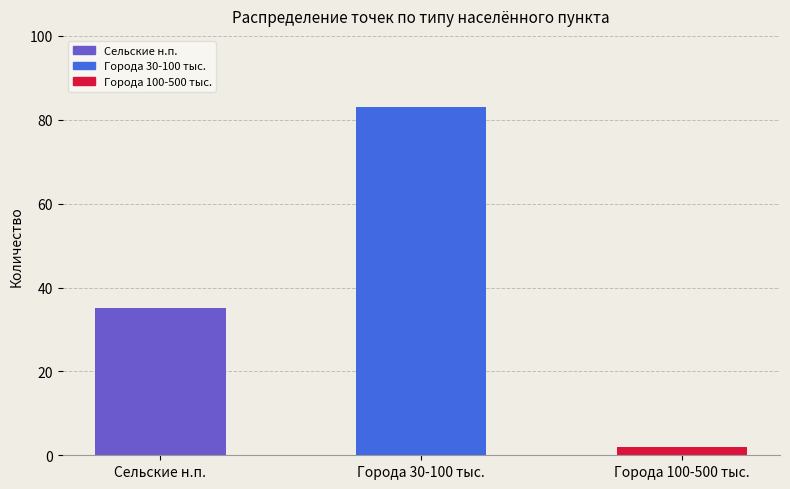

What is the difference between the values at Сельские н.п. and Города 100-500 тыс.?

33